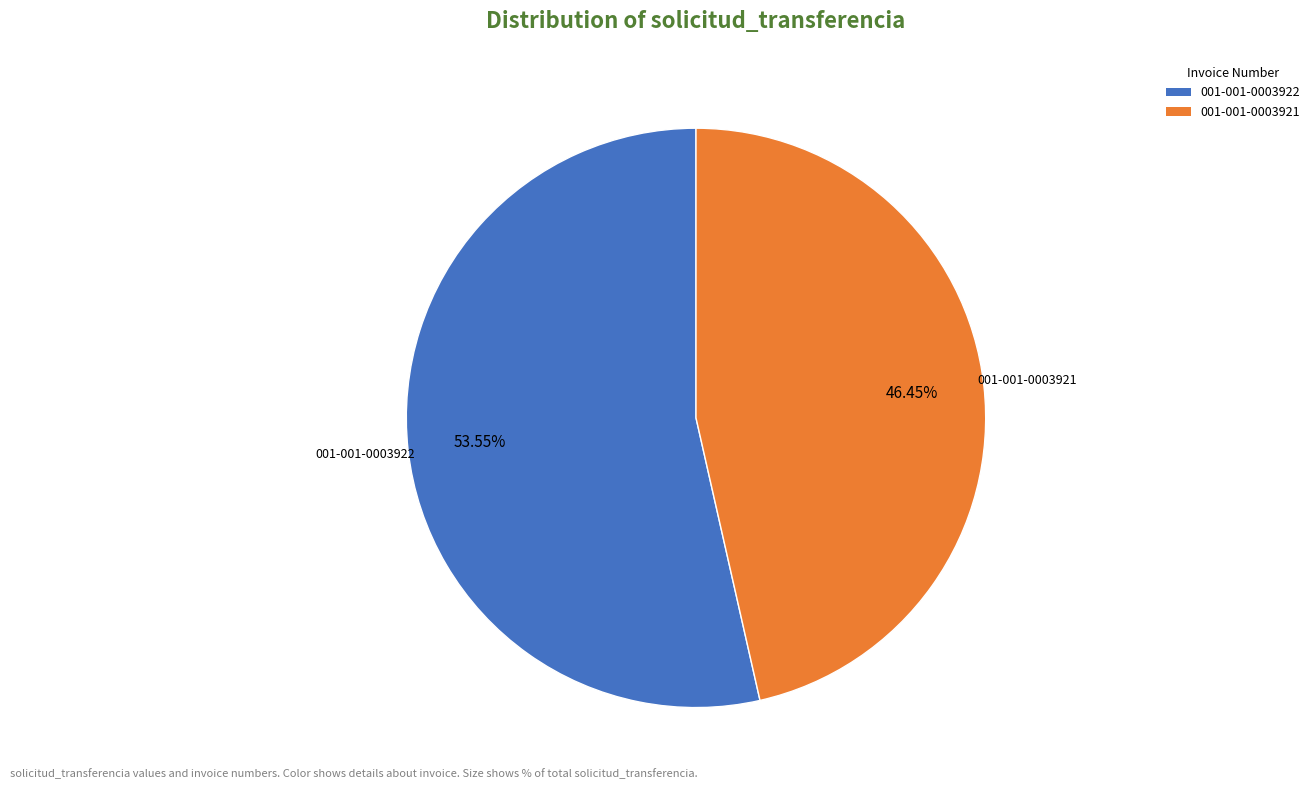

Between 001-001-0003921 and 001-001-0003922, which is larger?

001-001-0003922